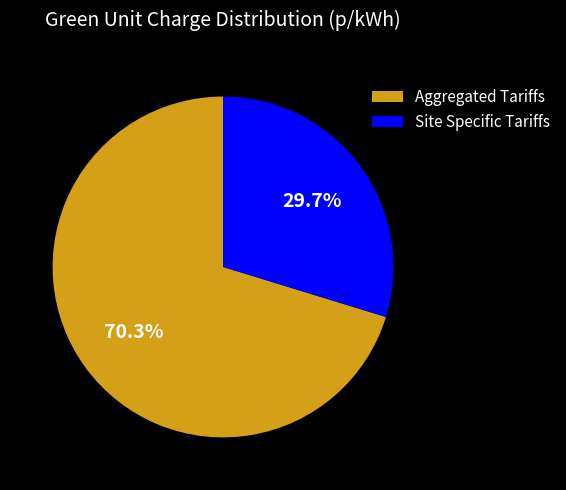

Rank the categories by value from lowest to highest.

Site Specific Tariffs, Aggregated Tariffs